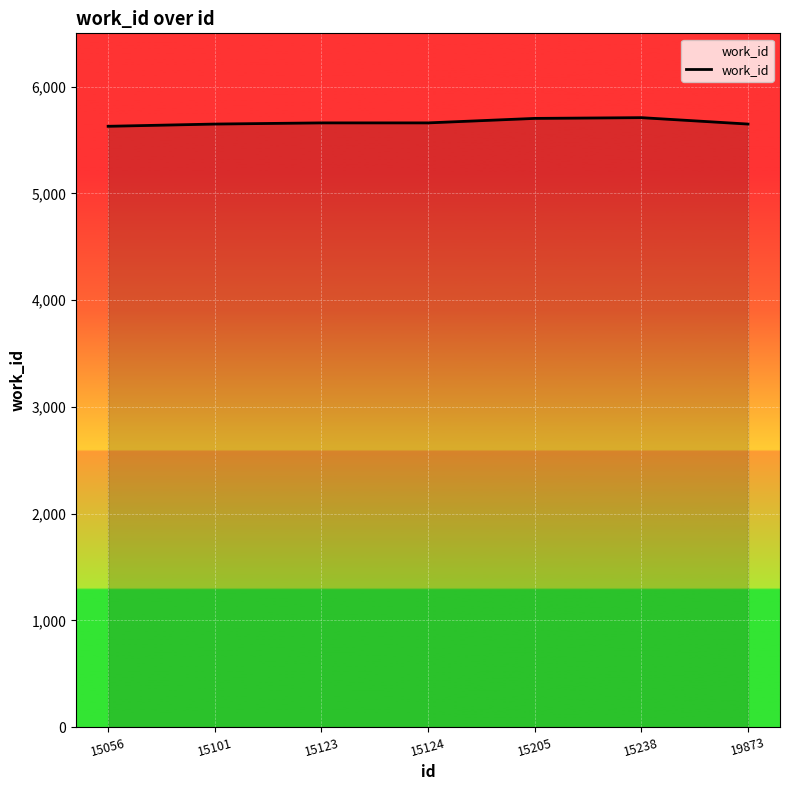

Approximately how many times larger is the value at 15205 compared to 15238?

1.0